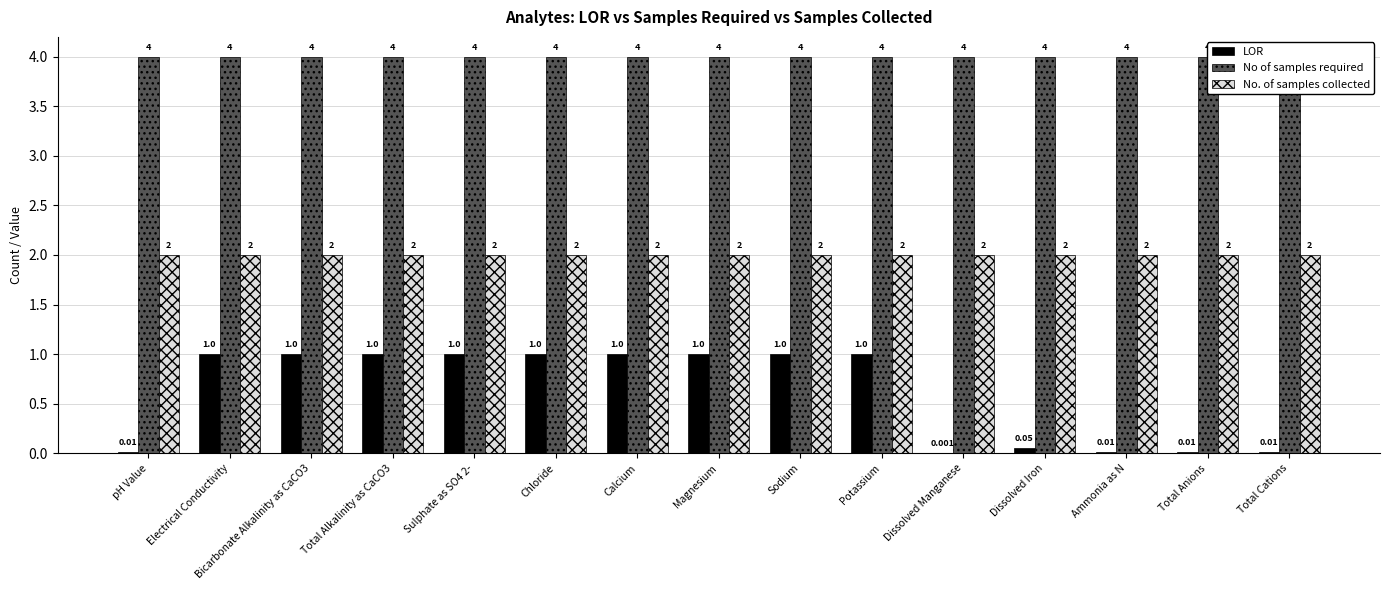

What are all the series names shown in the legend?

LOR, No of samples required, No. of samples collected